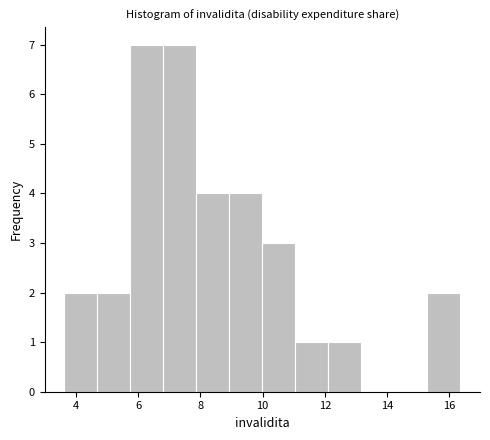

Reading left to right, list every bar in this chart as the range it spans on the x-axis followed by its height. Neither the bar edges nor the heights are printed on the chart, so give them approximately, as read against the axes.

3.6 to 4.6: 2
4.6 to 5.8: 2
5.8 to 6.8: 7
6.8 to 7.8: 7
7.8 to 9.0: 4
9.0 to 10.0: 4
10.0 to 11.0: 3
11.0 to 12.2: 1
12.2 to 13.2: 1
13.2 to 14.2: 0
14.2 to 15.2: 0
15.2 to 16.4: 2